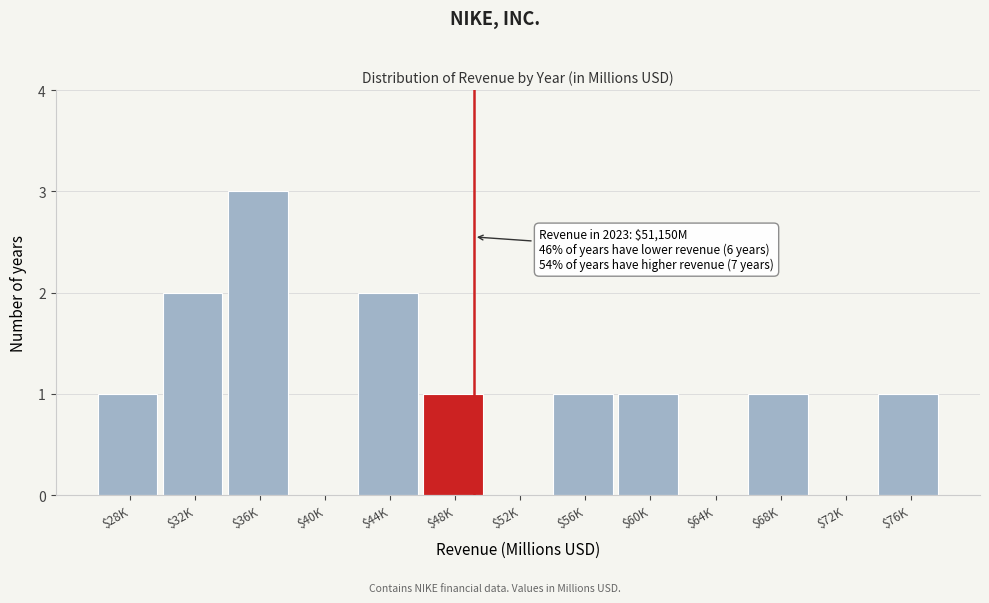

At which category does the chart reach its peak across all series?

$36K